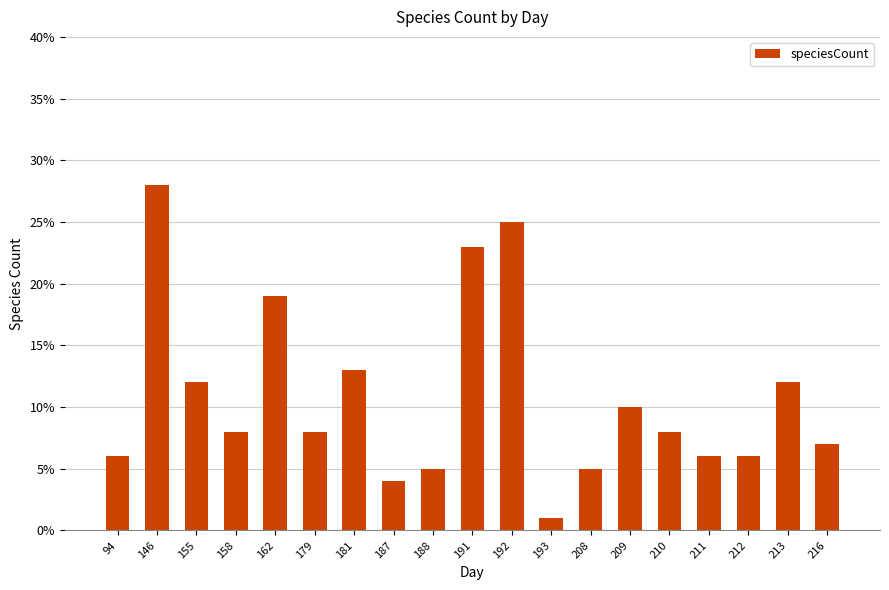

The value at 213 is 12. True or false?

True